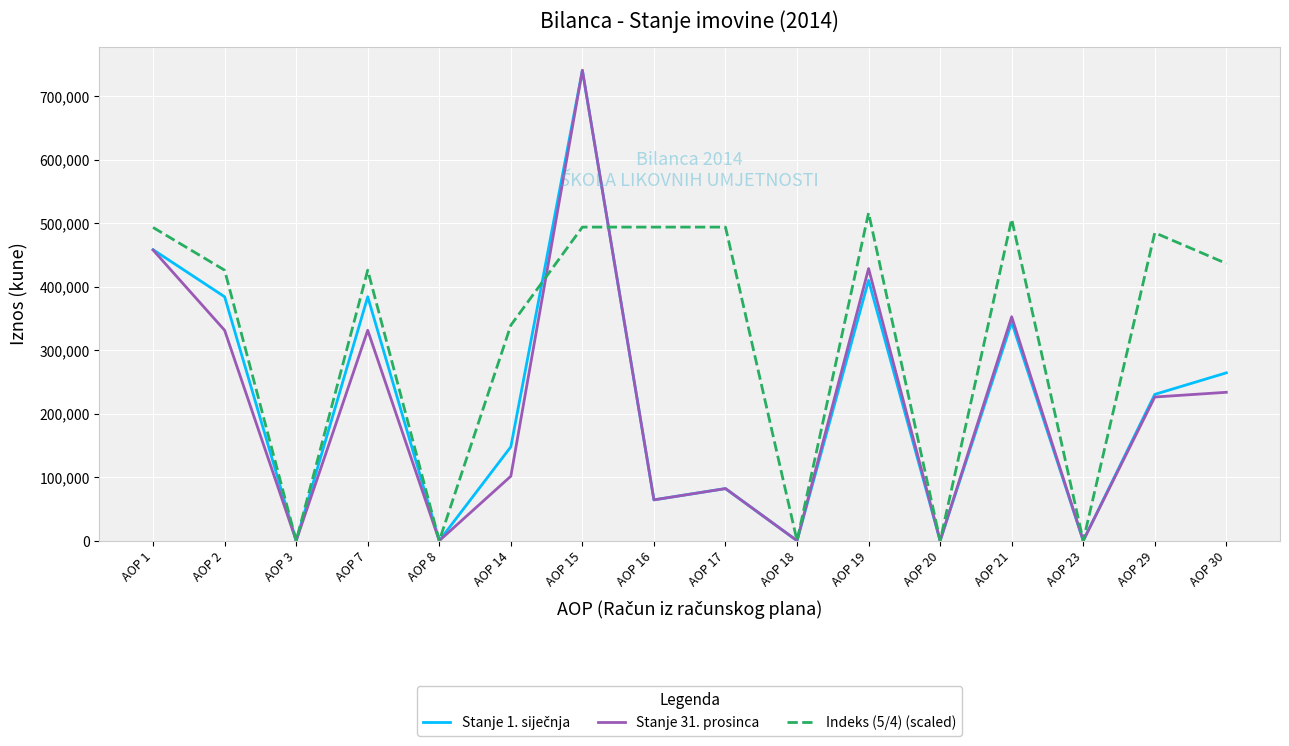

How many categories are shown in the chart?

16